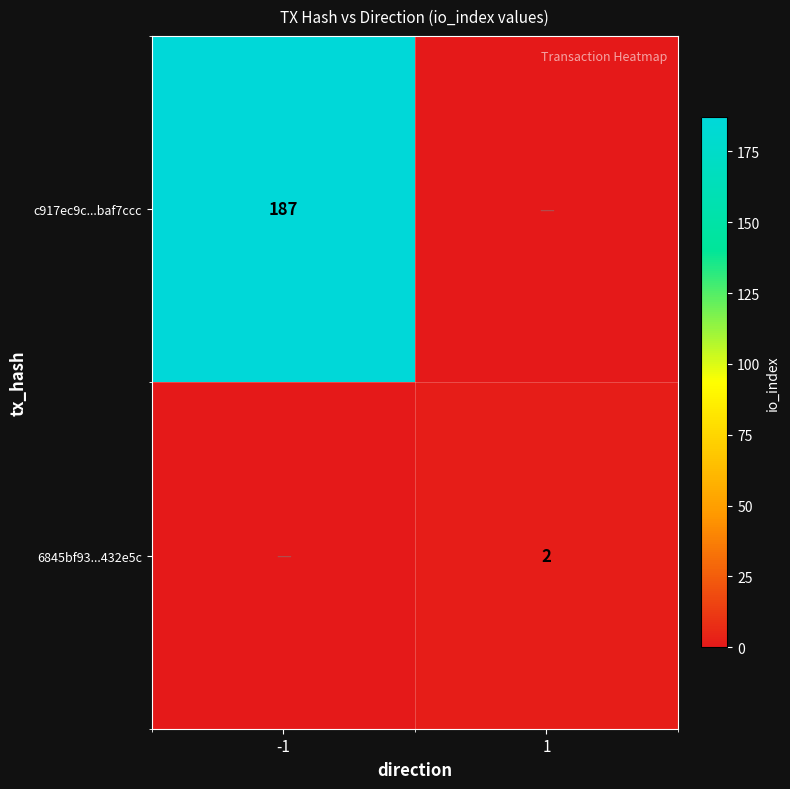

Where is 6845bf93...432e5c nearest to the value 1?

-1